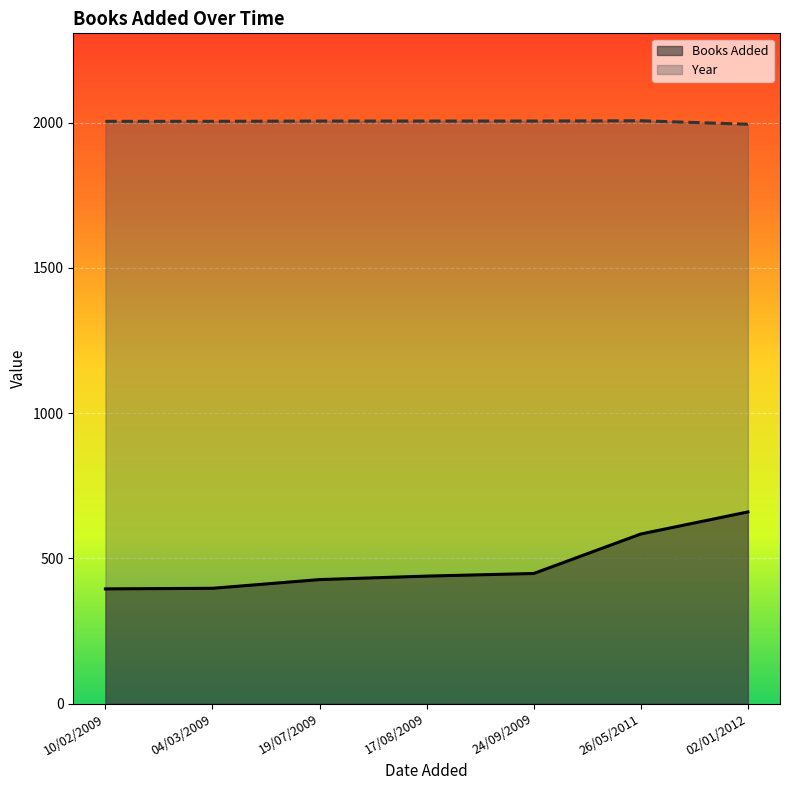

True or false: Books Added has a value of 395 at 10/02/2009.

True